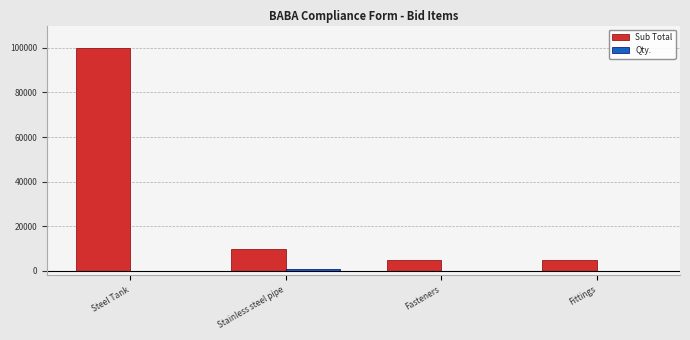

Which series has the largest total across all categories?

Sub Total